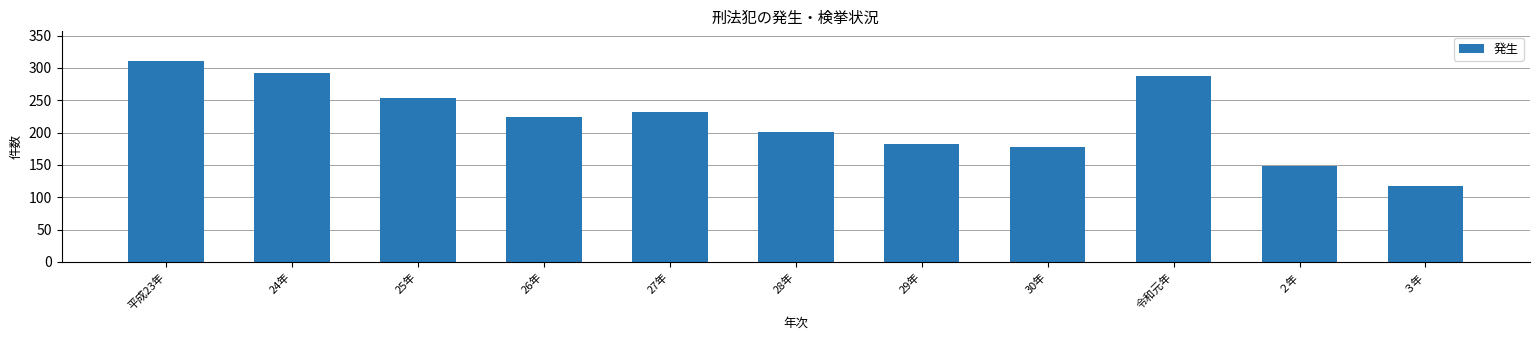

What is the sum of all values?

2426